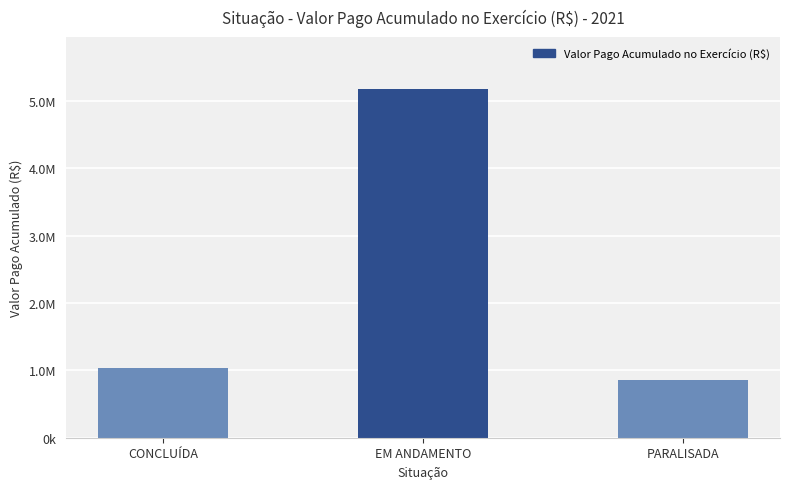

Between EM ANDAMENTO and PARALISADA, which is larger?

EM ANDAMENTO